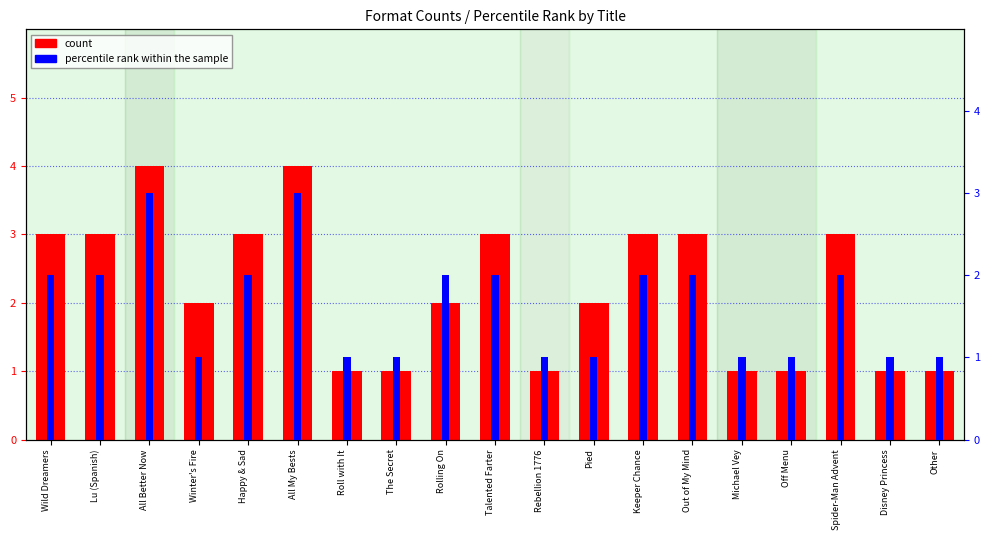

How many groups of bars are there?

19